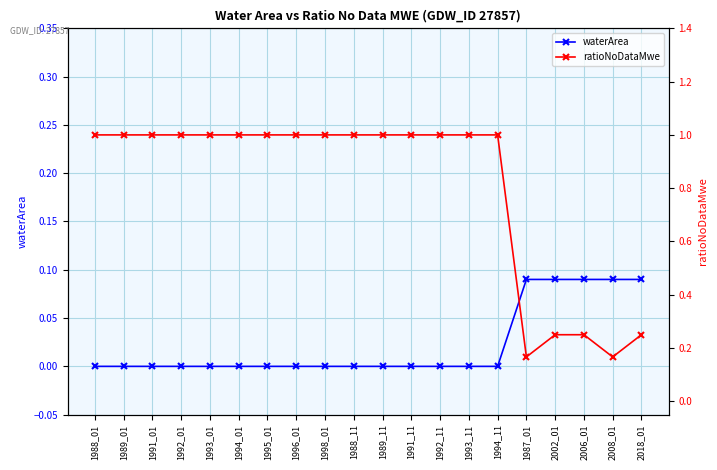

True or false: ratioNoDataMwe and waterArea cross at least once.

False